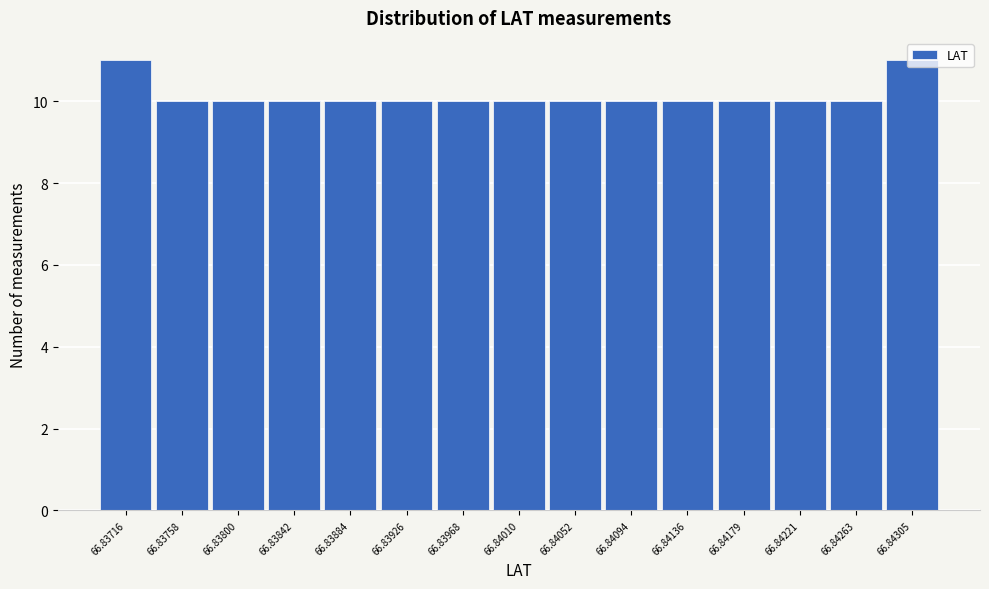

What is the ratio of the value at 66.83758 to the value at 66.83926?

1.0